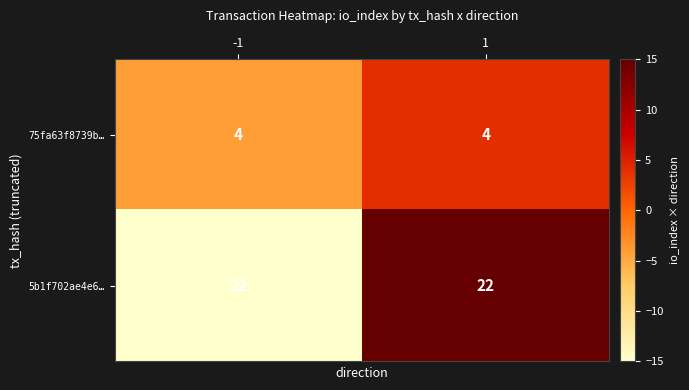

The value of 75fa63f8739b… at -1 is 4. True or false?

True